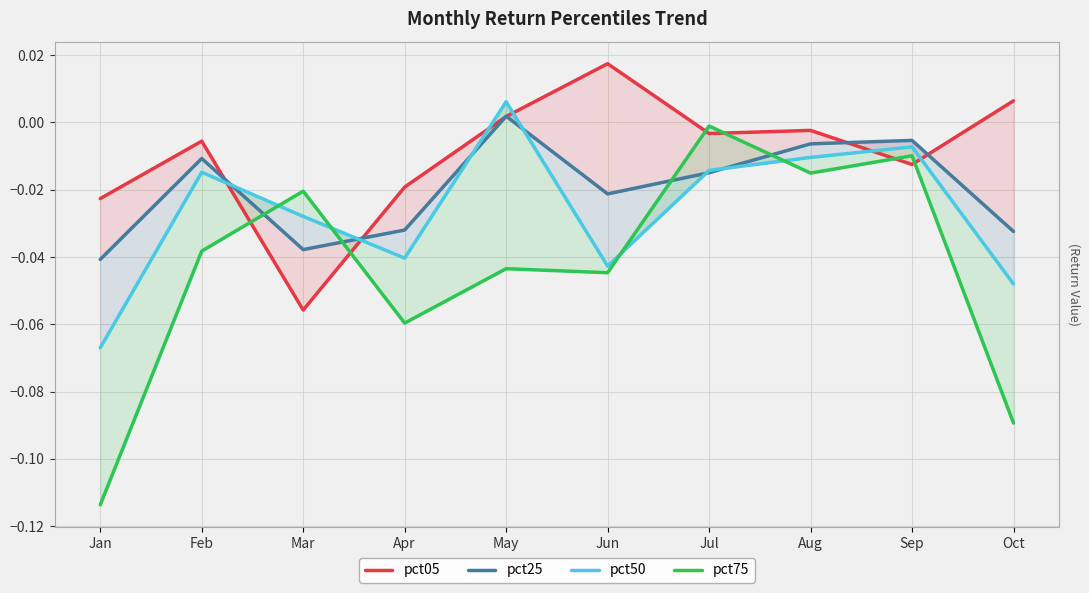

Is this an area chart (filled region under the line)?

No